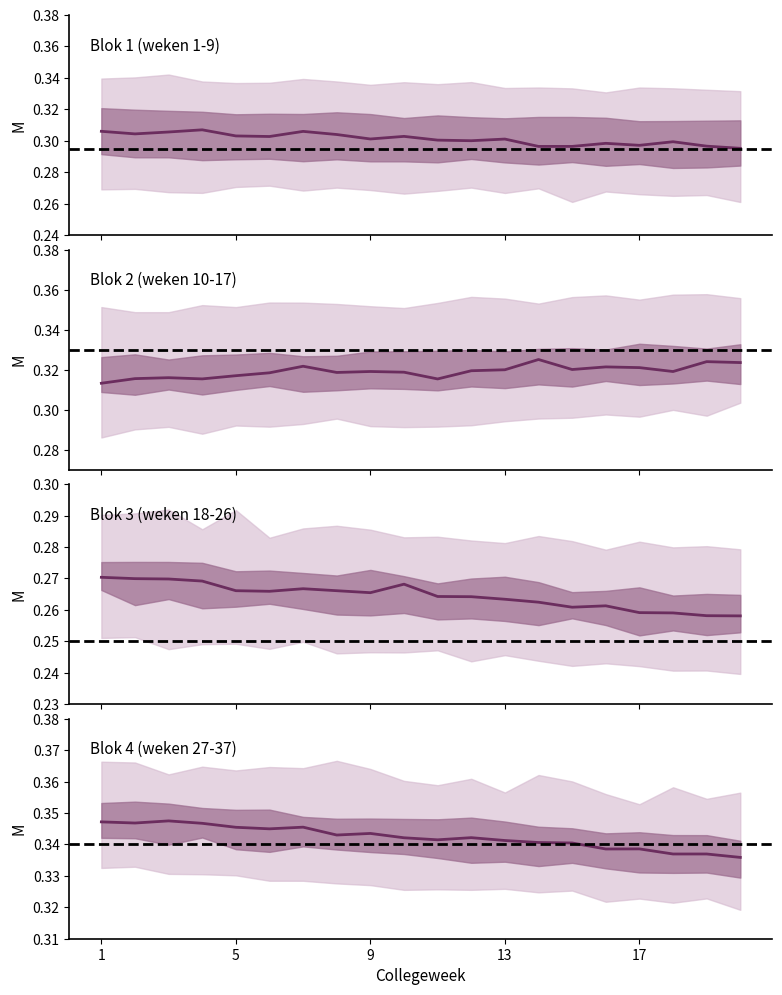

What is the approximate value at 16?

0.3